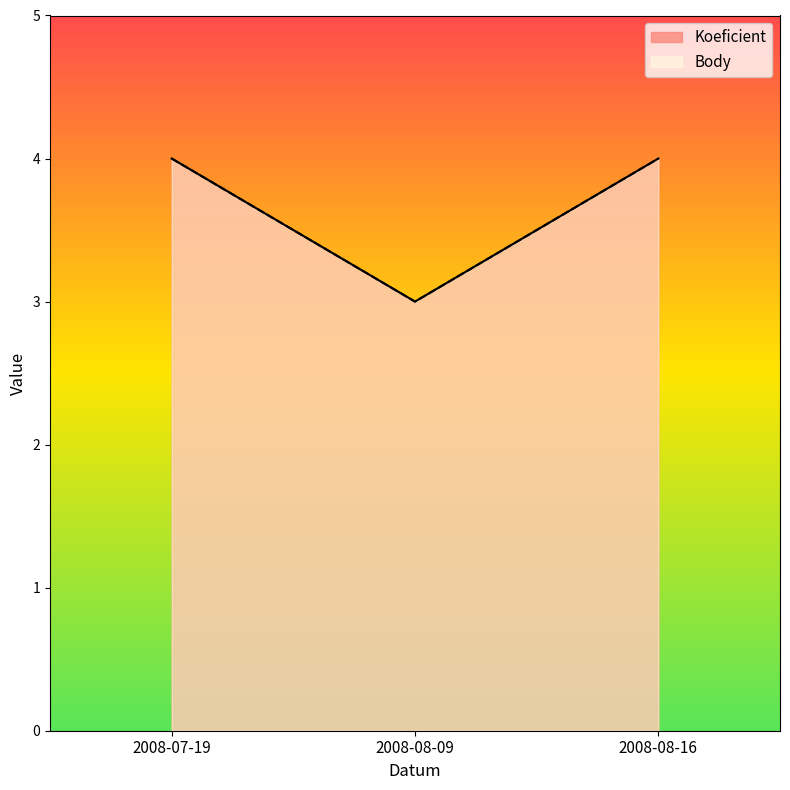

What is the label of the 3rd point from the right?

2008-07-19